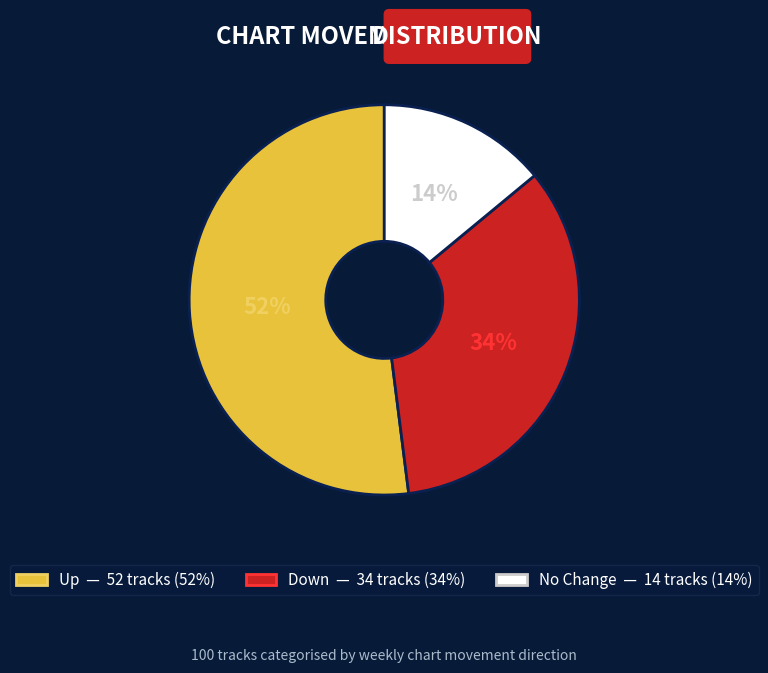

To the nearest percent, what is the average slice percentage?

33%